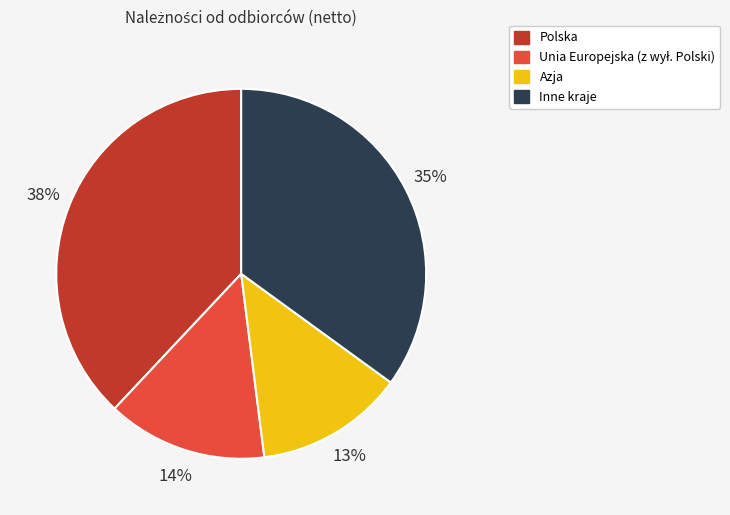

The Azja slice represents 13% of the pie. True or false?

True